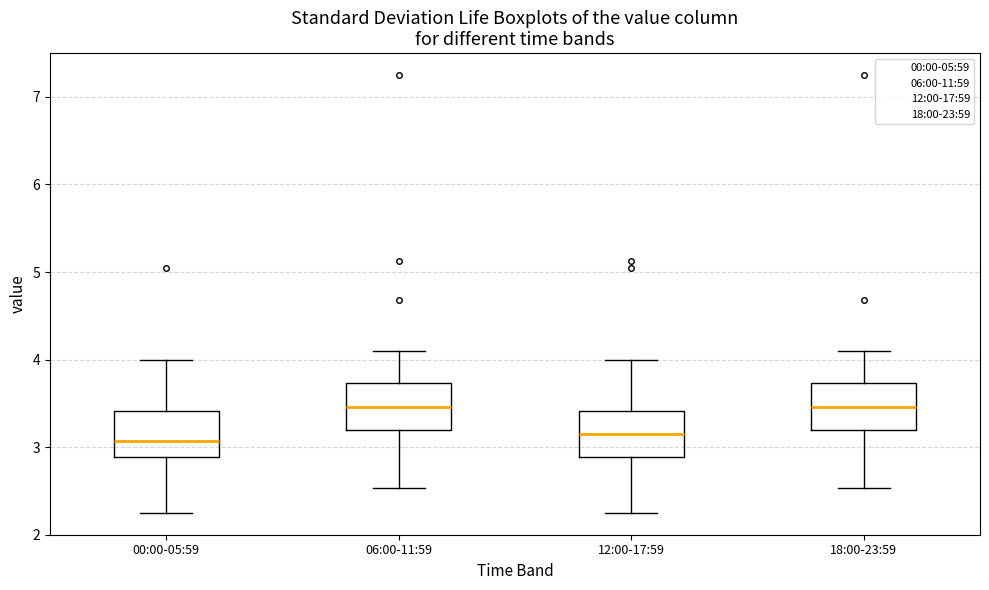

Reading left to right, read every box against the y-axis: the position of its median line, the range the box covers, and the ends of its whiskers. The values are not printed on the chart, so give them approximately, as read against the axis.

00:00-05:59: median 3.1, box 2.9 to 3.4, whiskers 2.3 to 4.0
06:00-11:59: median 3.5, box 3.2 to 3.7, whiskers 2.5 to 4.1
12:00-17:59: median 3.2, box 2.9 to 3.4, whiskers 2.3 to 4.0
18:00-23:59: median 3.5, box 3.2 to 3.7, whiskers 2.5 to 4.1